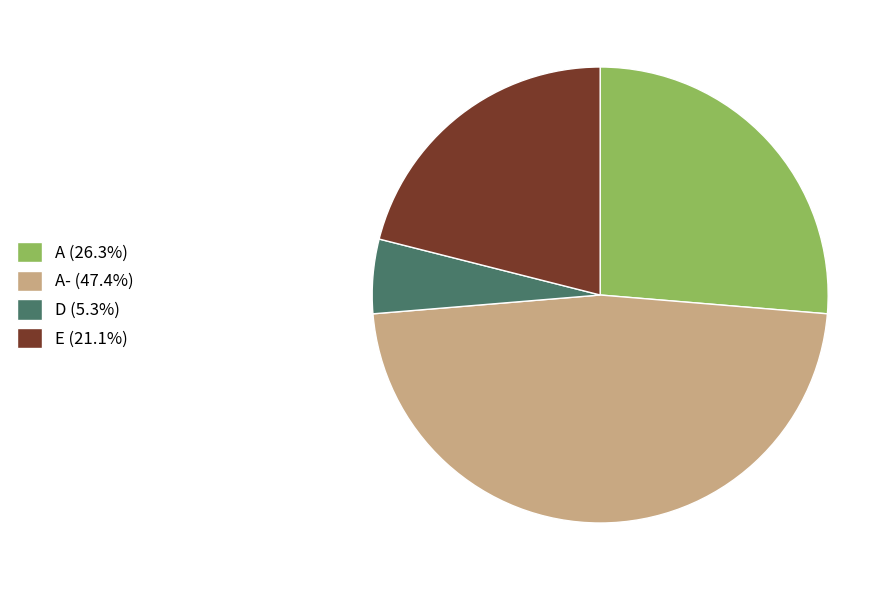

Do E (21.1%) and D (5.3%) together represent more than half of the pie?

No